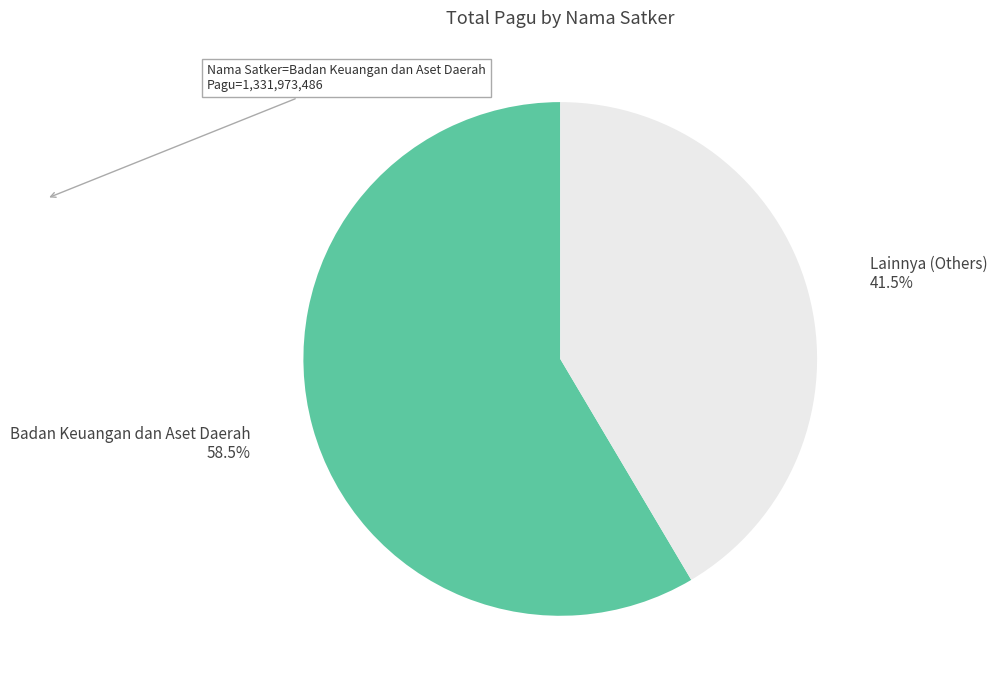

Which has a higher value, Lainnya (Others) or Badan Keuangan dan Aset Daerah?

Badan Keuangan dan Aset Daerah